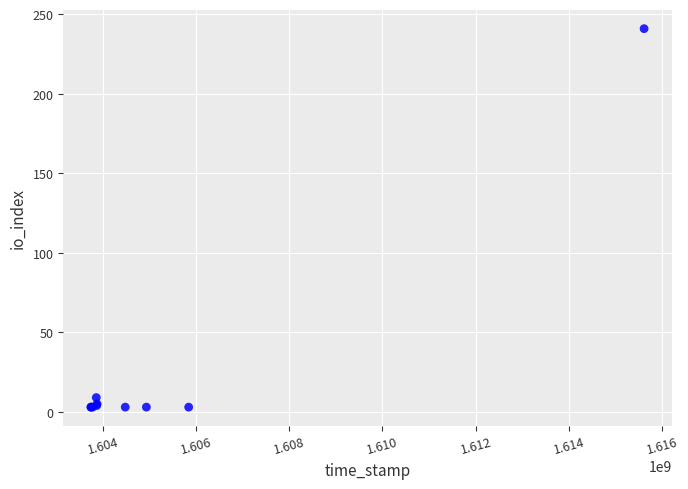

What Y value in the scatter plot is closest to 122?

9